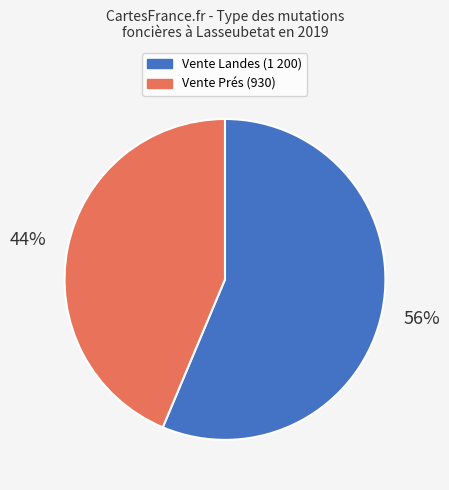

Is there a majority slice in this chart?

Yes